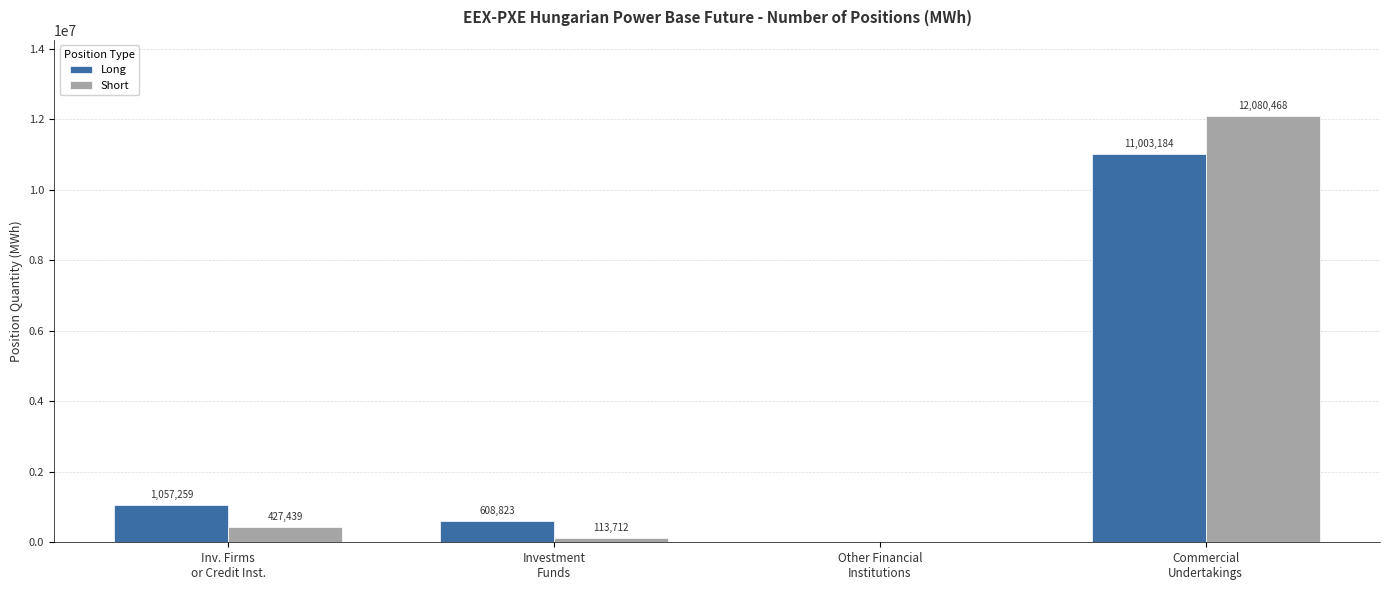

How many categories are shown in the chart?

4